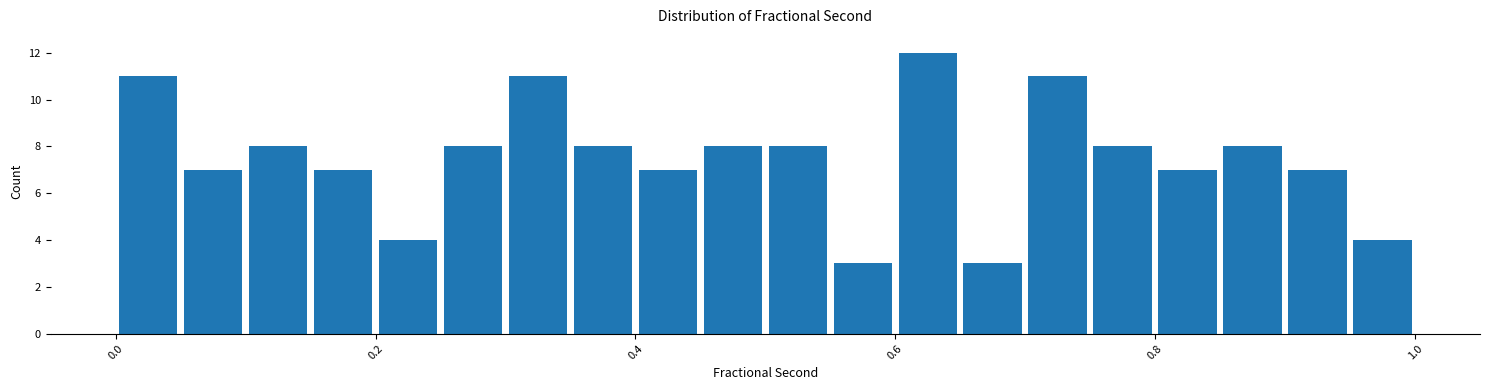

Around what value on the x-axis is the tallest bar? Give the approximate position of its centre, as read against the axis.

0.62